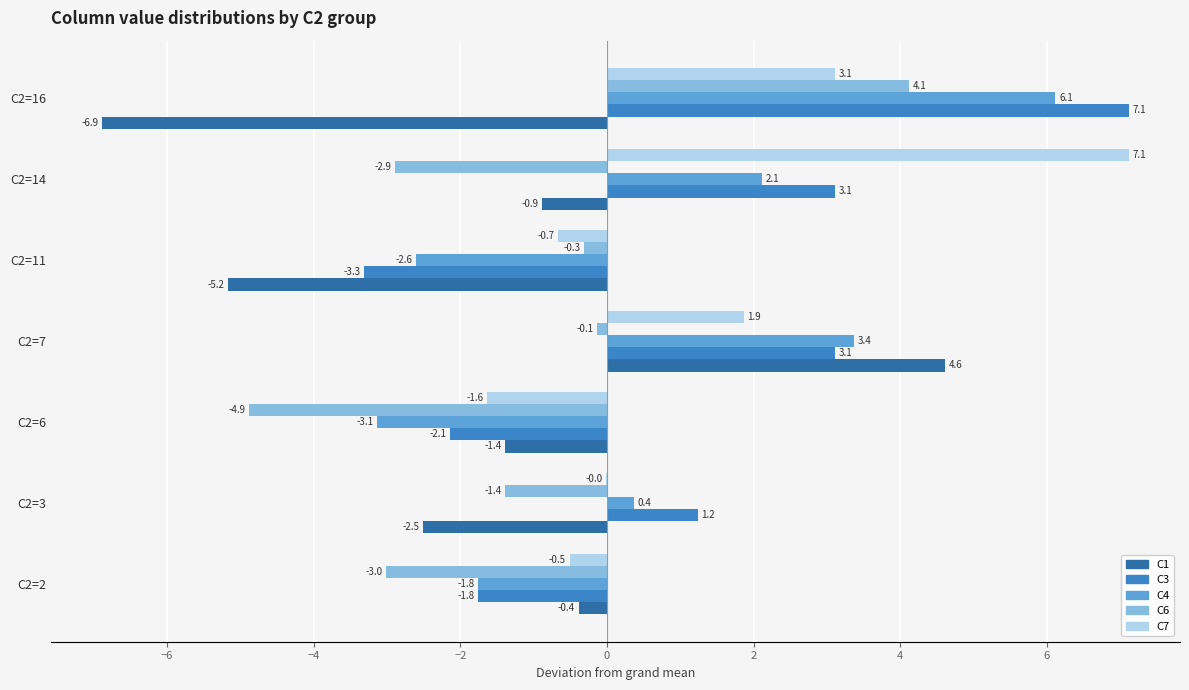

At which label does C1 reach its peak?

C2=7